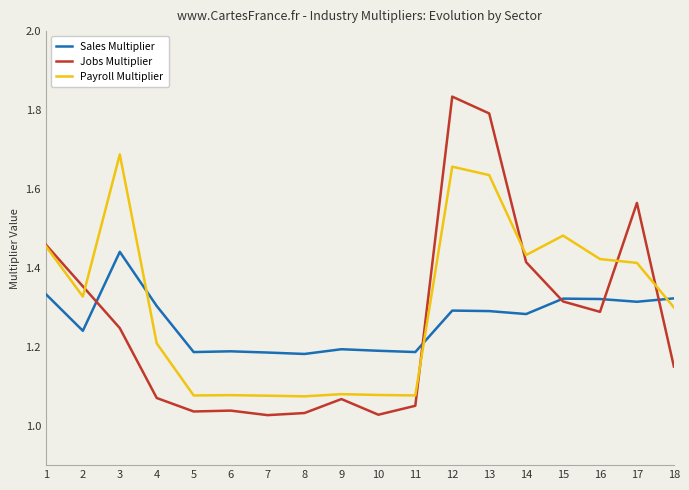

What is the spread (max minus min) of values at 10?

0.2